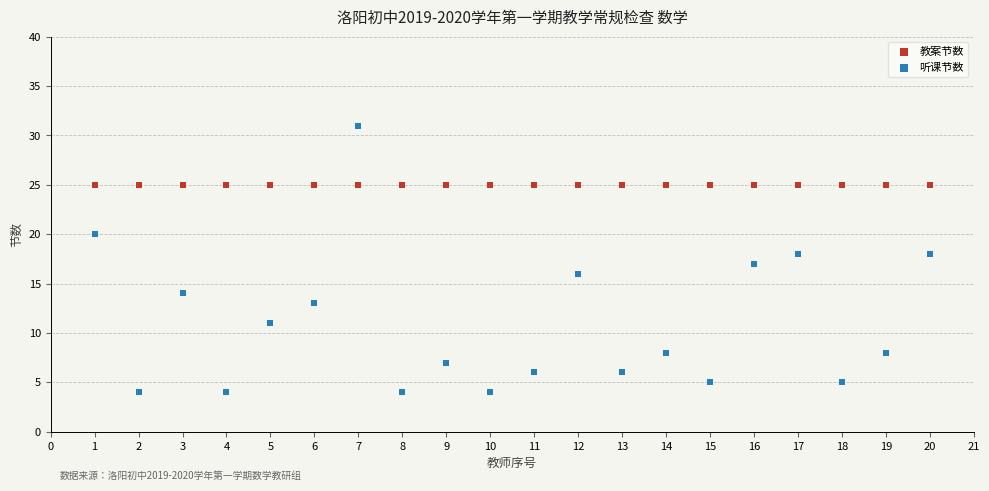

Which series reaches the maximum Y coordinate?

听课节数